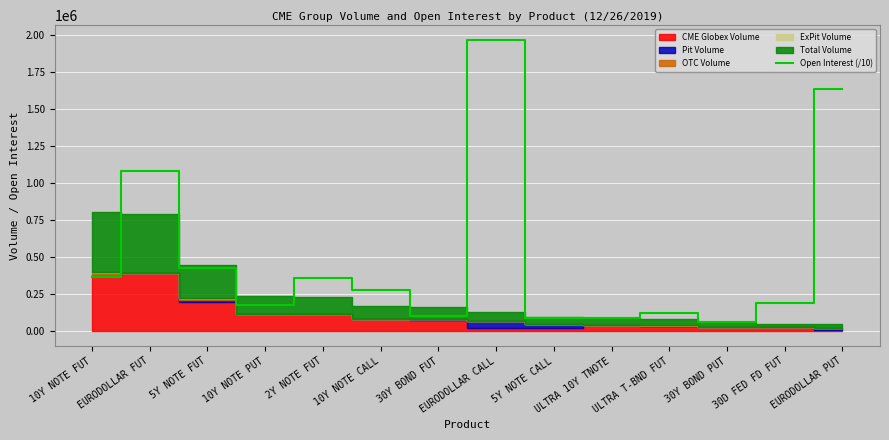

List the labels in order of value, largest first.

EURODOLLAR CALL, EURODOLLAR PUT, EURODOLLAR FUT, 5Y NOTE FUT, 10Y NOTE FUT, 2Y NOTE FUT, 10Y NOTE CALL, 30D FED FD FUT, 10Y NOTE PUT, ULTRA T-BND FUT, 30Y BOND FUT, ULTRA 10Y TNOTE, 5Y NOTE CALL, 30Y BOND PUT